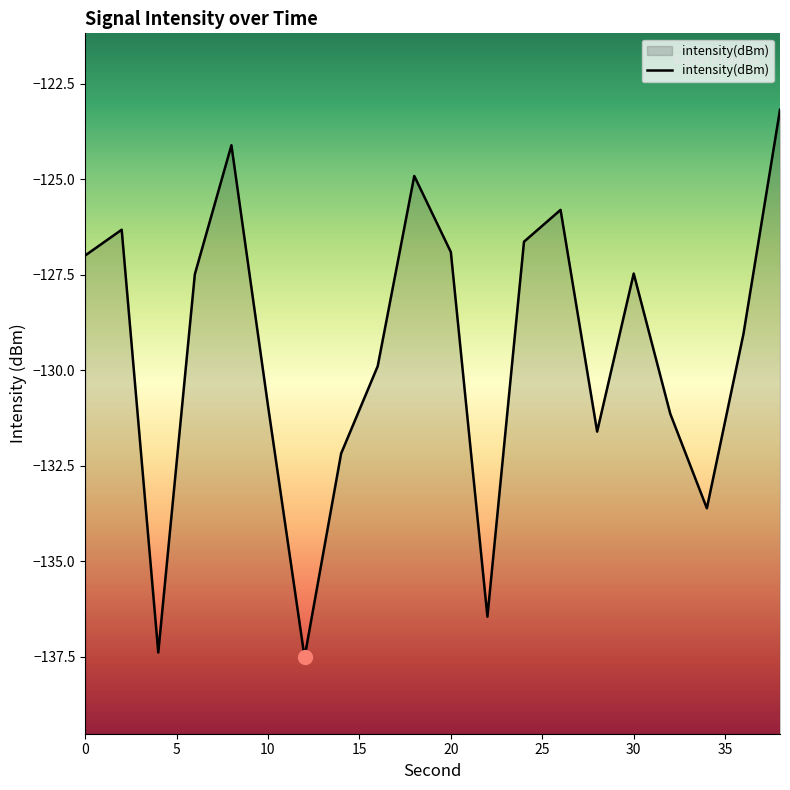

What is the difference between the maximum and minimum values?

14.3